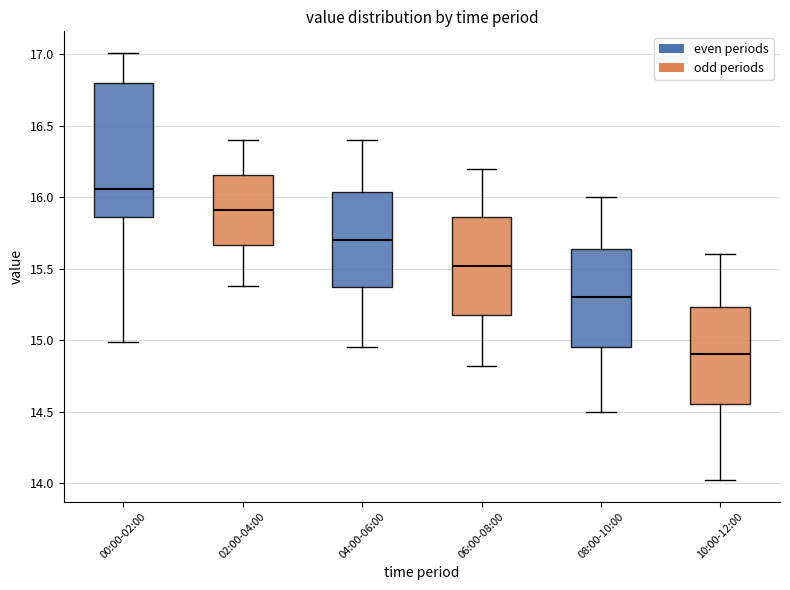

Reading left to right, read every box against the y-axis: the position of its median line, the range the box covers, and the ends of its whiskers. The values are not printed on the chart, so give them approximately, as read against the axis.

00:00-02:00: median 16.05, box 15.85 to 16.80, whiskers 15.00 to 17.00
02:00-04:00: median 15.90, box 15.65 to 16.15, whiskers 15.40 to 16.40
04:00-06:00: median 15.70, box 15.35 to 16.05, whiskers 14.95 to 16.40
06:00-08:00: median 15.50, box 15.15 to 15.85, whiskers 14.80 to 16.20
08:00-10:00: median 15.30, box 14.95 to 15.65, whiskers 14.50 to 16.00
10:00-12:00: median 14.90, box 14.55 to 15.25, whiskers 14.00 to 15.60